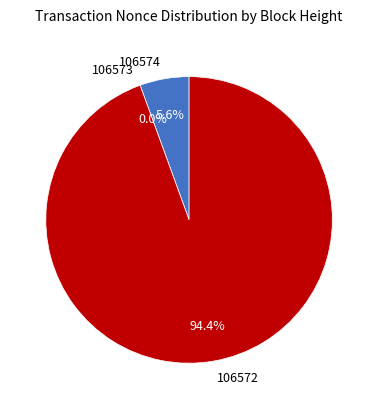

Rank the categories by value from highest to lowest.

106572, 106574, 106573